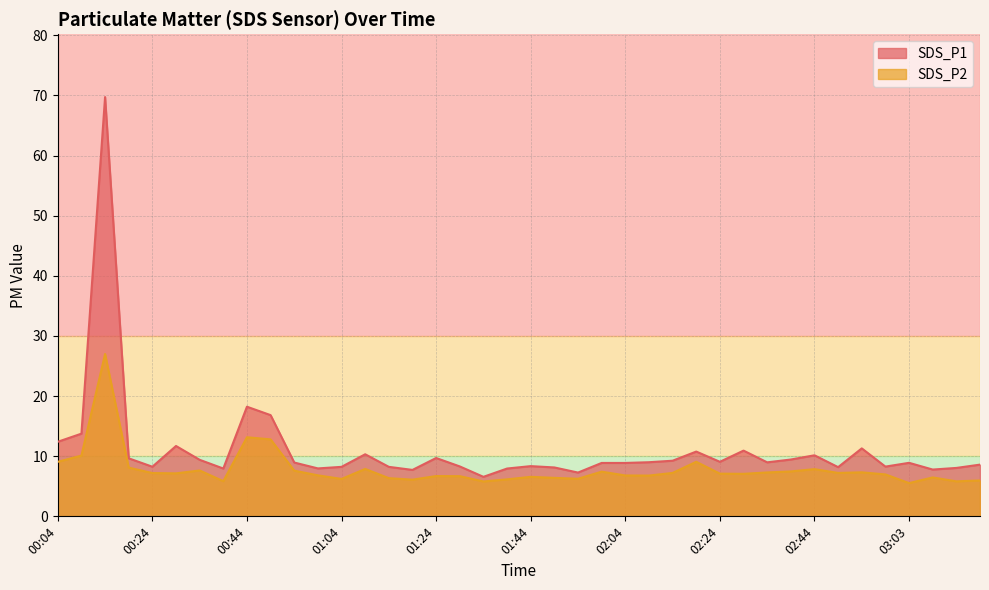

How many series are shown in this chart?

2